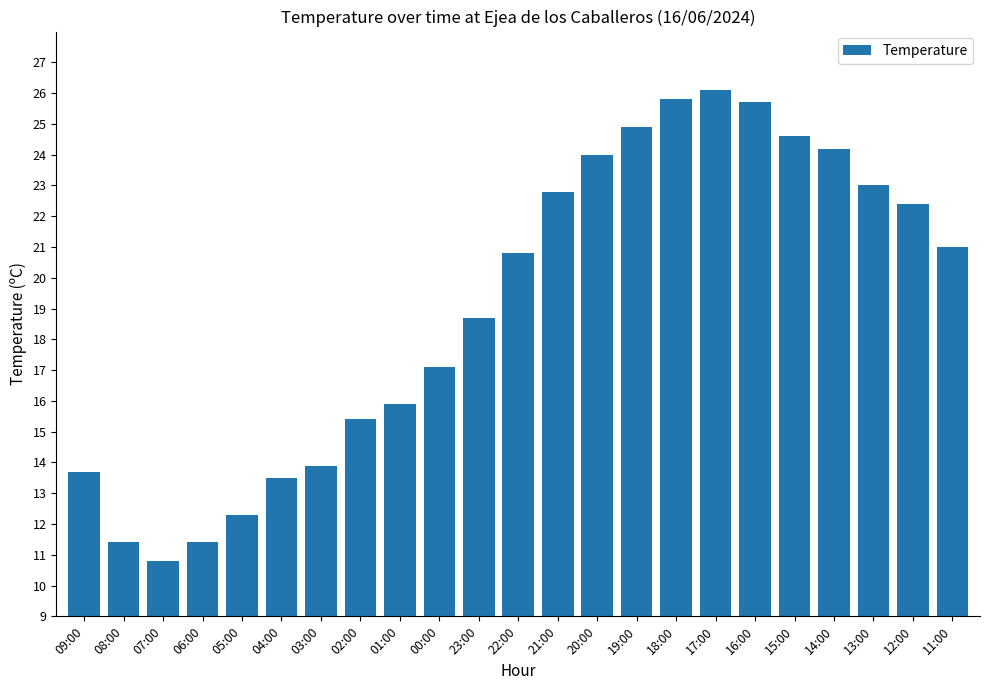

Reading right to left, what are all the values shown in this chart?

11:00=21.0	12:00=22.4	13:00=23.0	14:00=24.2	15:00=24.6	16:00=25.7	17:00=26.1	18:00=25.8	19:00=24.9	20:00=24.0	21:00=22.8	22:00=20.8	23:00=18.7	00:00=17.1	01:00=15.9	02:00=15.4	03:00=13.9	04:00=13.5	05:00=12.3	06:00=11.4	07:00=10.8	08:00=11.4	09:00=13.7